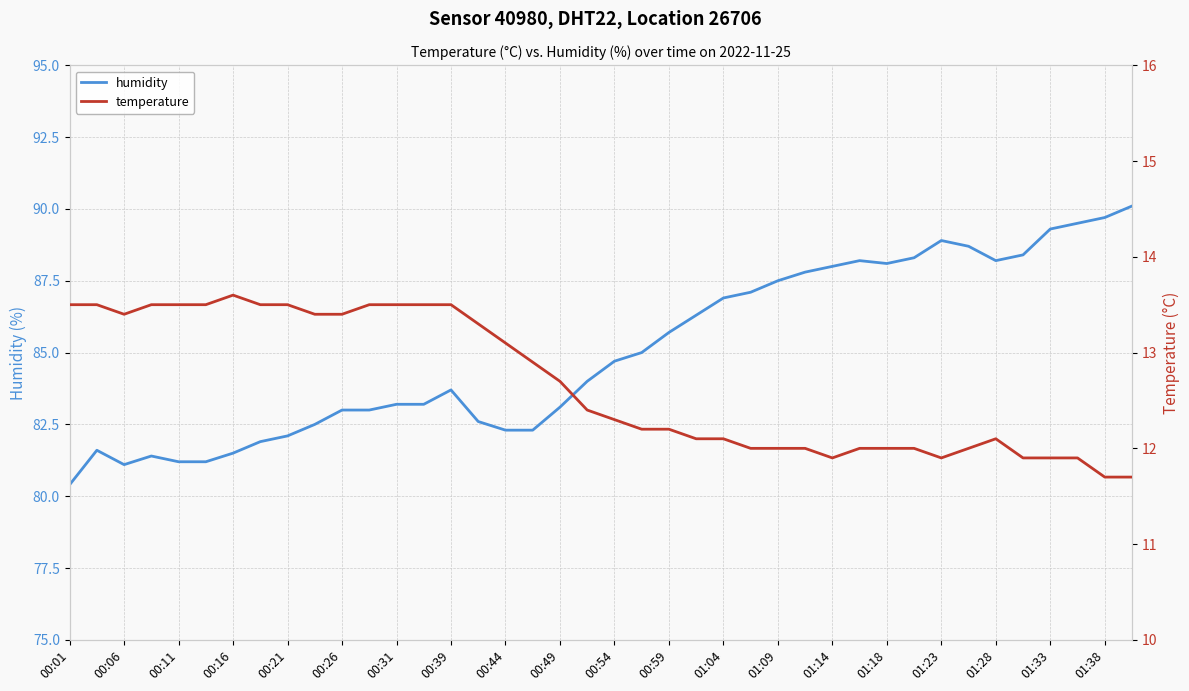

At which label does humidity reach its minimum?

00:01